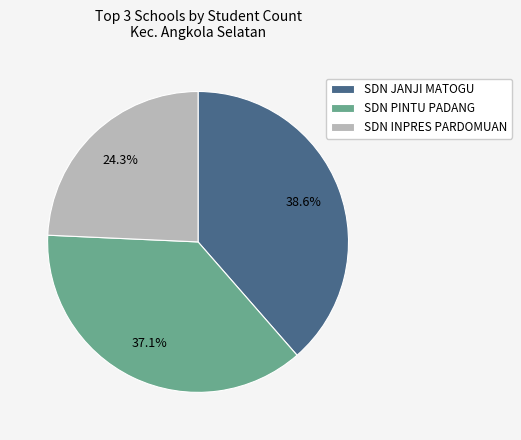

Is there a majority slice in this chart?

No